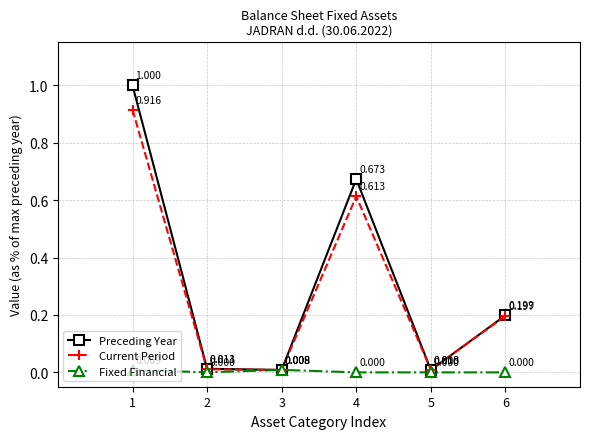

Rank the series at 1 from lowest to highest value.

Fixed Financial, Current Period, Preceding Year